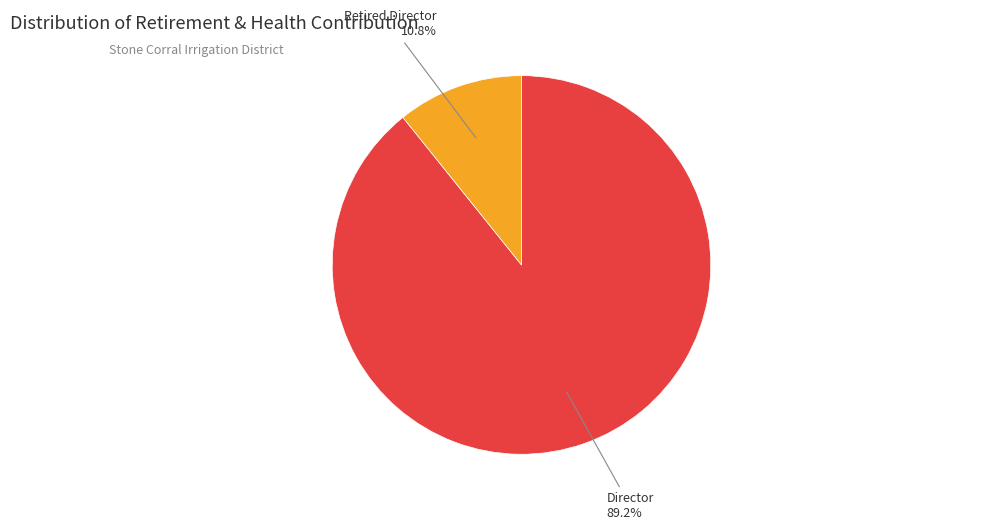

Which slice is the smallest?

Retired Director